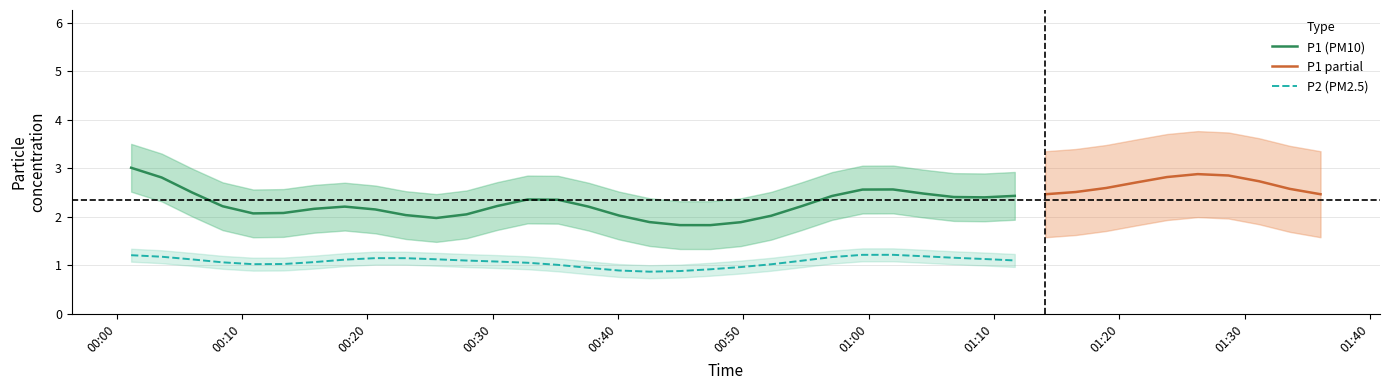

True or false: P2 (PM2.5) and P1 (PM10) intersect in this chart.

False